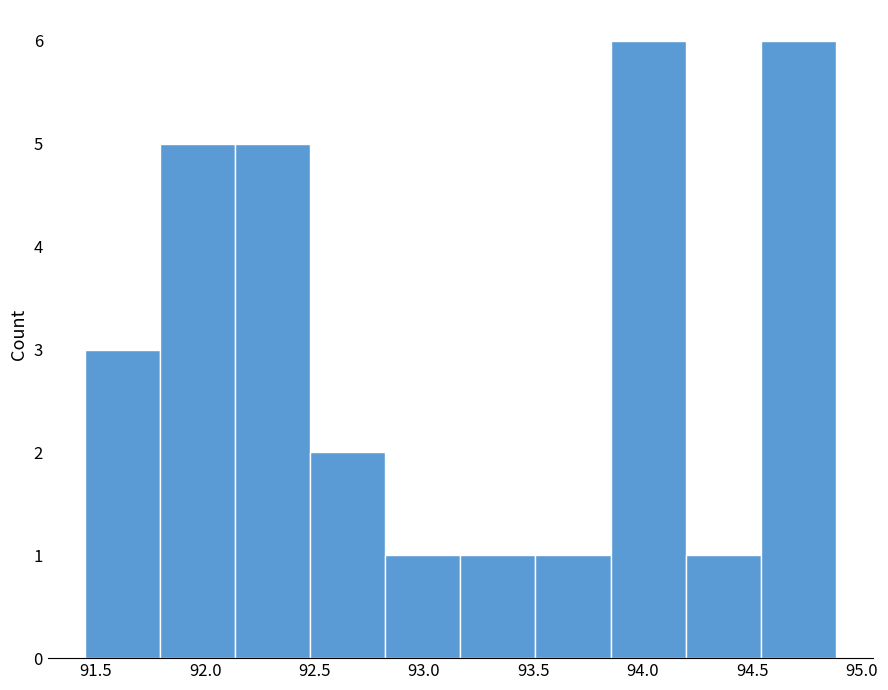

Reading left to right, list every bar in this chart as the range it spans on the x-axis followed by its height. Neither the bar edges nor the heights are printed on the chart, so give them approximately, as read against the axes.

91.45 to 91.80: 3
91.80 to 92.15: 5
92.15 to 92.50: 5
92.50 to 92.80: 2
92.80 to 93.15: 1
93.15 to 93.50: 1
93.50 to 93.85: 1
93.85 to 94.20: 6
94.20 to 94.55: 1
94.55 to 94.90: 6